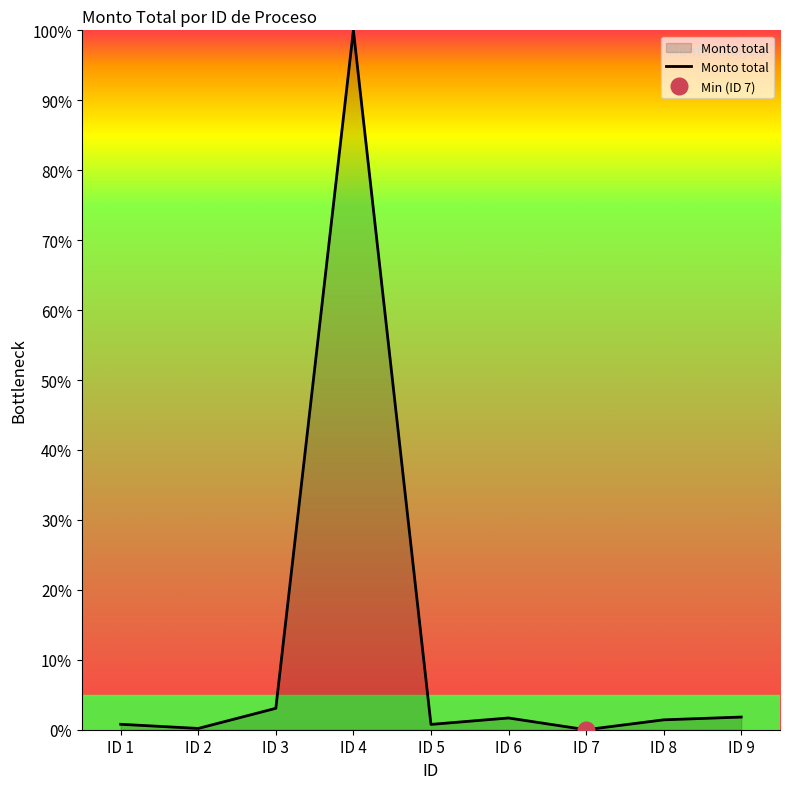

Reading left to right, extract all data points from this chart.

ID 1=0.8	ID 2=0.2	ID 3=3.1	ID 4=100.0	ID 5=0.8	ID 6=1.7	ID 7=0.0	ID 8=1.4	ID 9=1.8